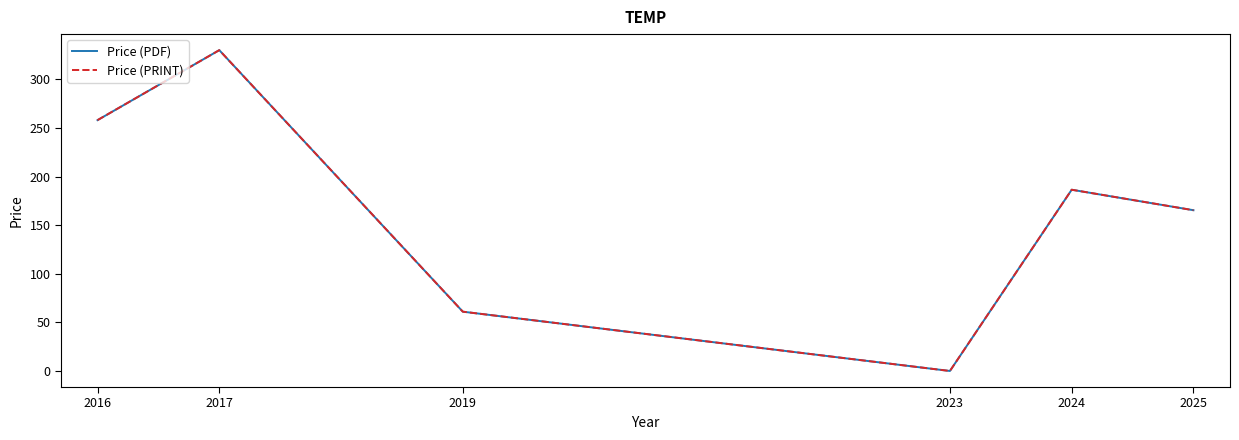

What is the total value across all series at 2016?

516.0